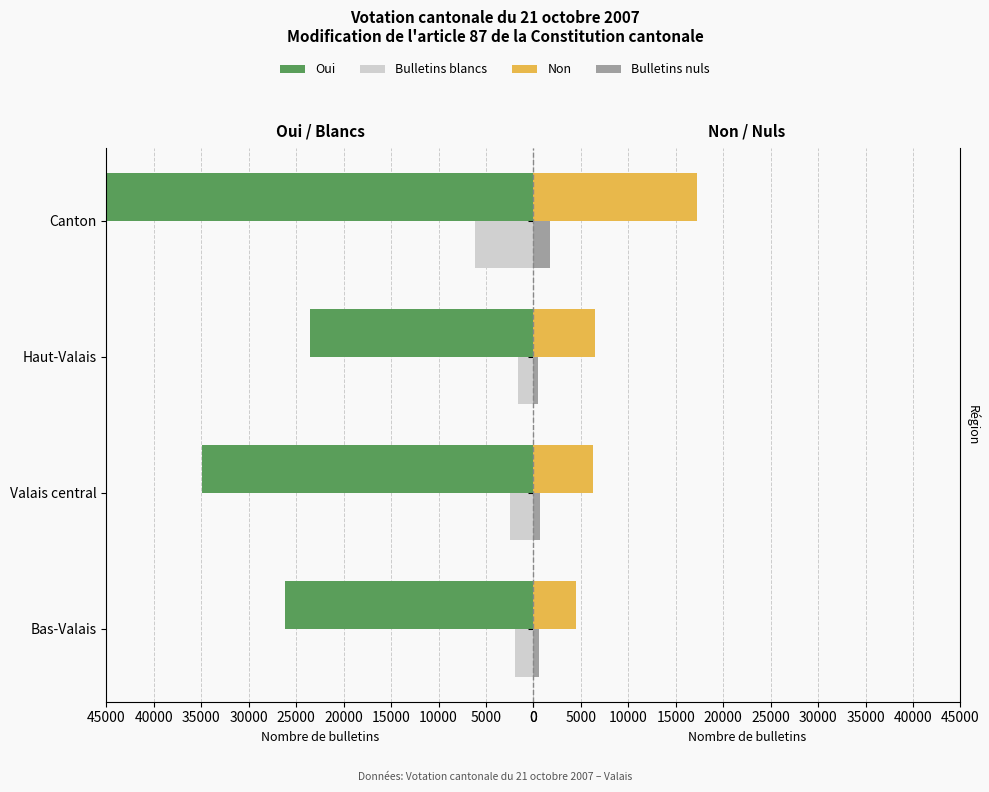

Which series has the largest range (max minus min)?

Oui